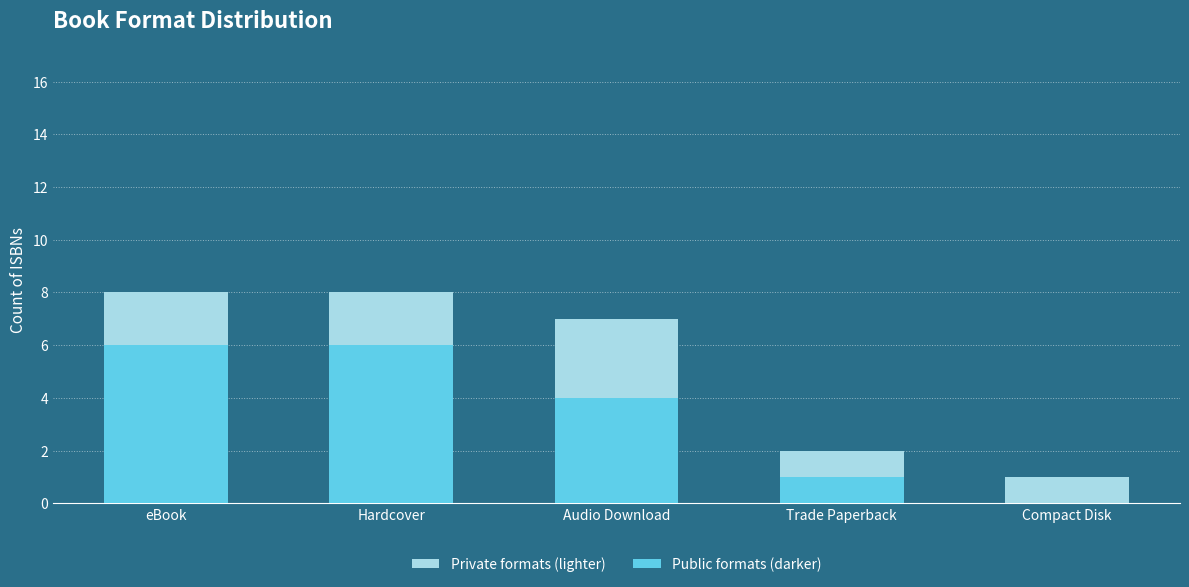

Count the number of data series in this chart.

2